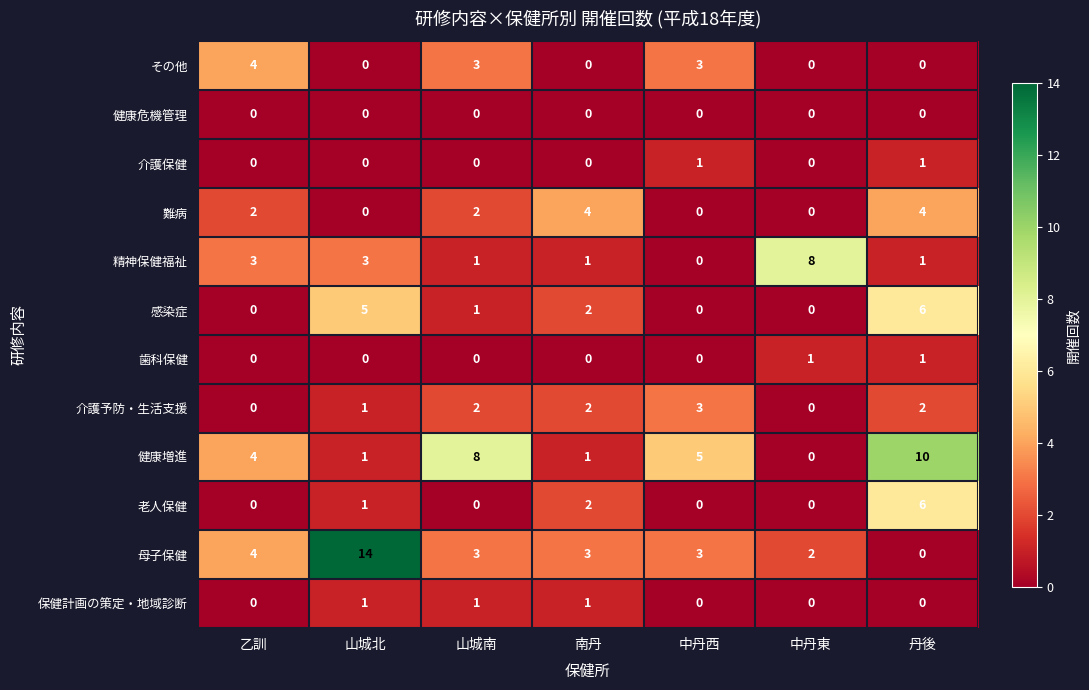

Which label corresponds to the largest value in the chart?

山城北